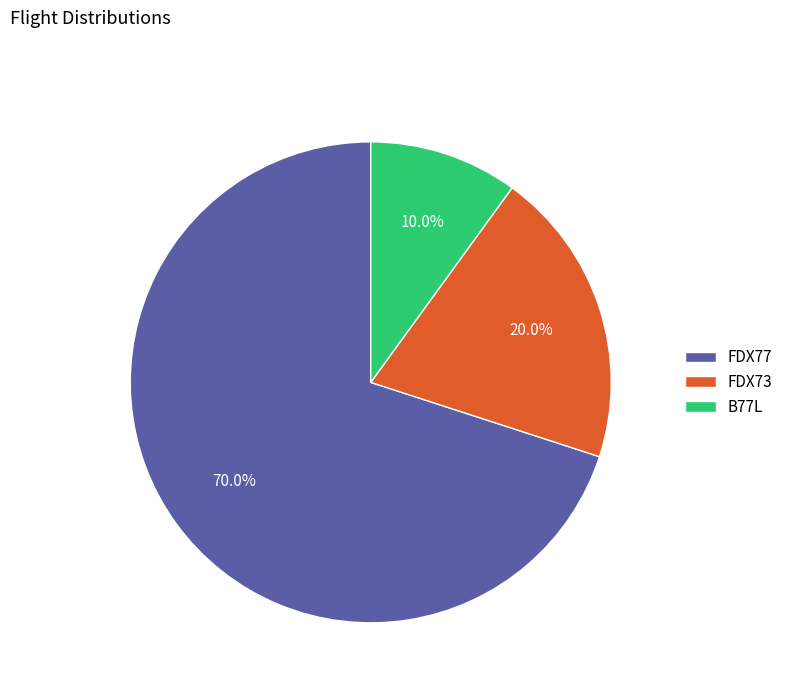

To the nearest percent, what is the difference between the largest and smallest slice percentages?

60%